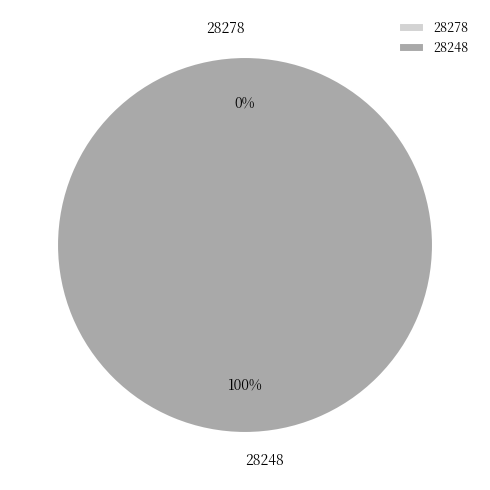

To the nearest percent, what is the difference between the largest and smallest slice percentages?

100%